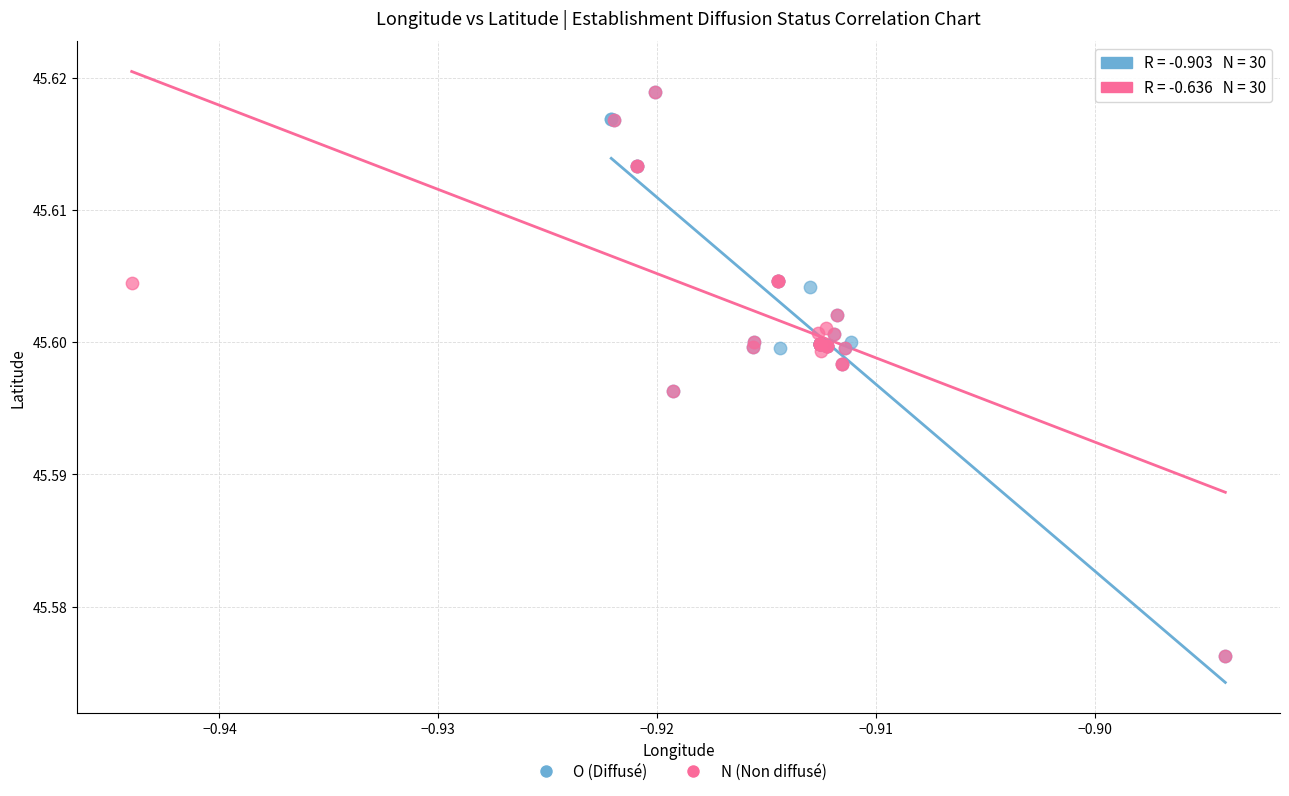

What are all the series names shown in the legend?

O (Diffusé), N (Non diffusé)